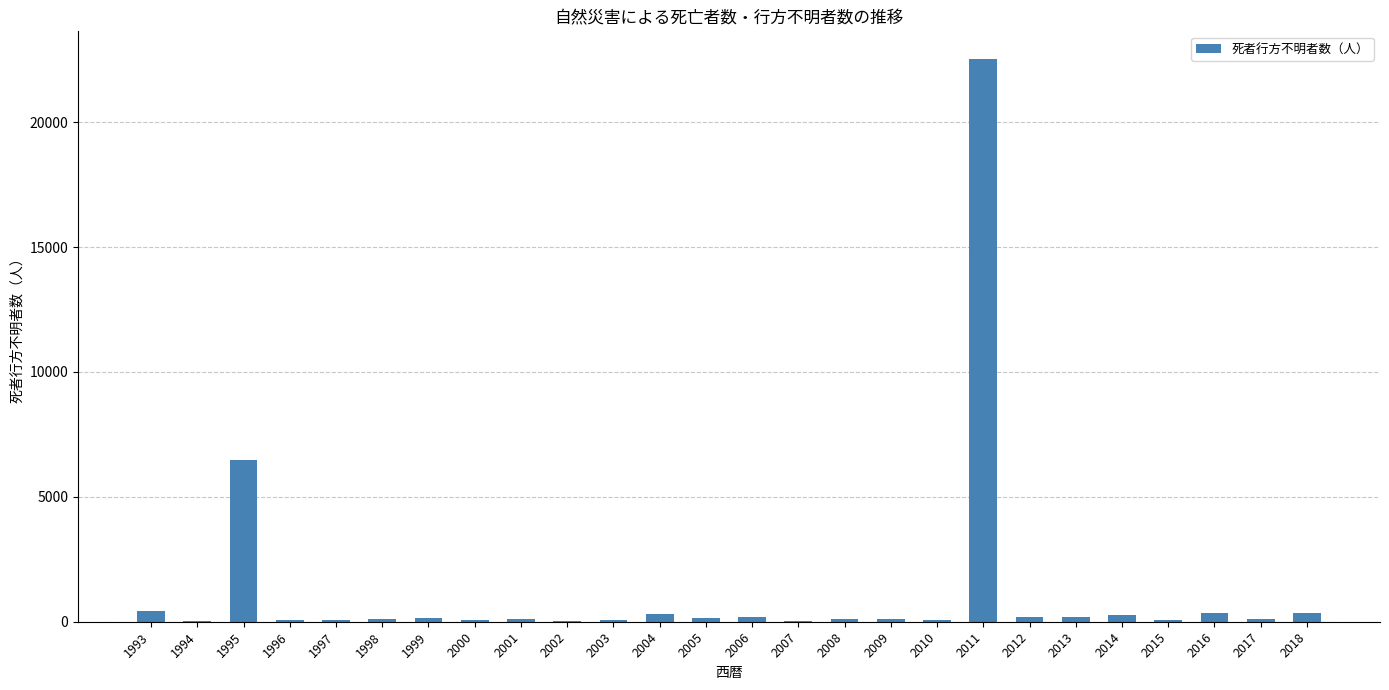

True or false: the data shows 337 at 2018.

True